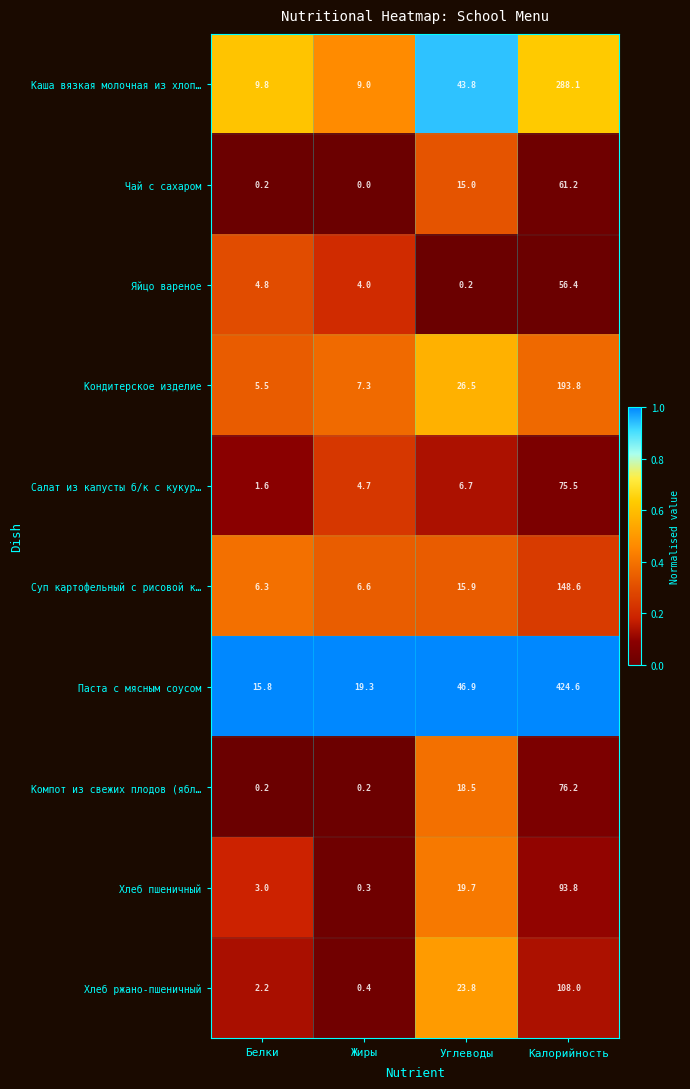

At which label is Хлеб пшеничный closest to 47?

Углеводы